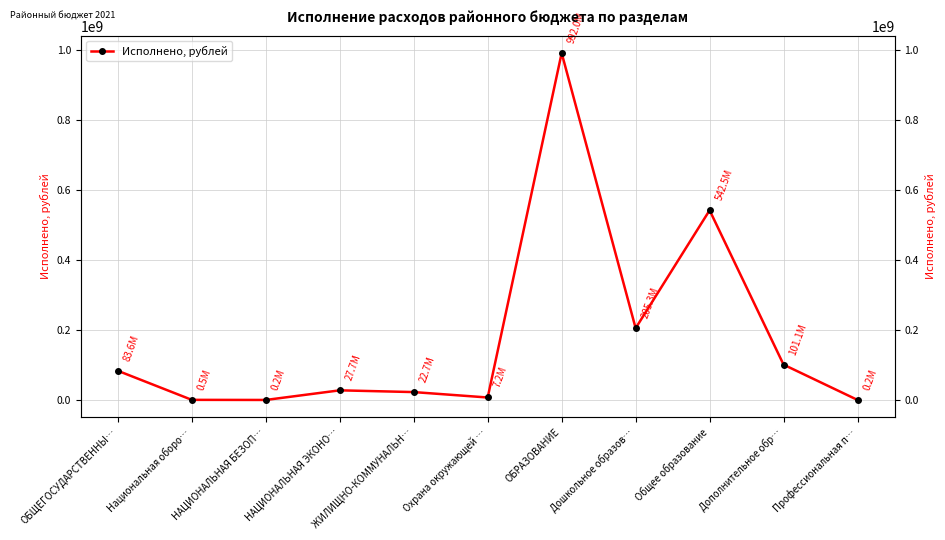

Reading left to right, what are all the values shown in this chart?

ОБЩЕГОСУДАРСТВЕННЫ…=83557609.9	Национальная оборо…=467000.0	НАЦИОНАЛЬНАЯ БЕЗОП…=158334.7	НАЦИОНАЛЬНАЯ ЭКОНО…=27681268.7	ЖИЛИЩНО-КОММУНАЛЬН…=22671204.3	Охрана окружающей …=7204995.6	ОБРАЗОВАНИЕ=992047756.3	Дошкольное образов…=205296312.3	Общее образование=542461484.6	Дополнительное обр…=101100033.5	Профессиональная п…=178915.5